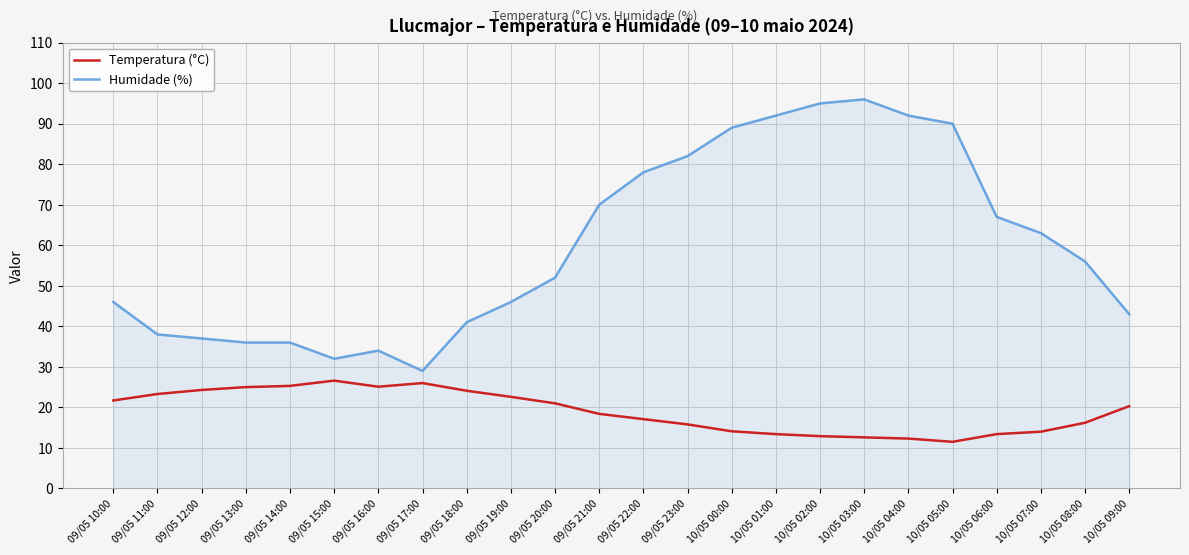

What is the difference between the maximum and second lowest values in the Humidade (%) series?

64.0